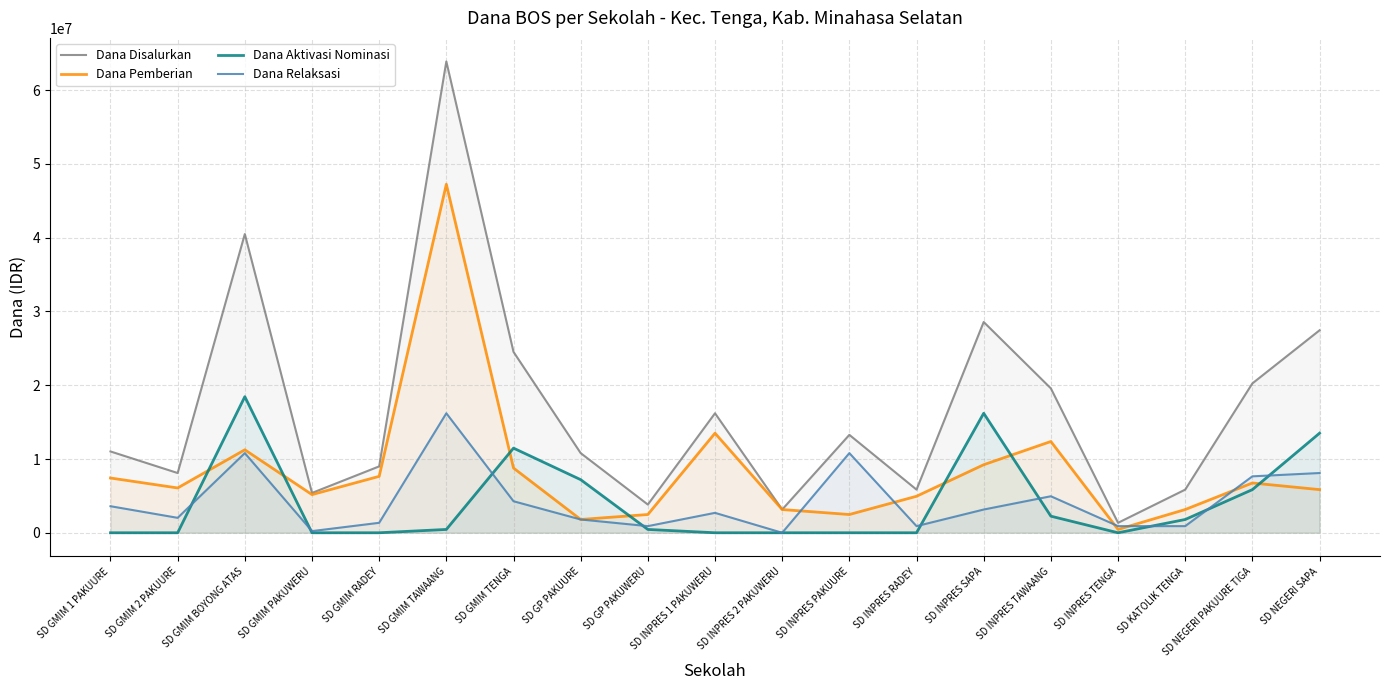

Reading right to left, list all the values displayed in this chart.

Dana Disalurkan: SD NEGERI SAPA=27450000	SD NEGERI PAKUURE TIGA=20250000	SD KATOLIK TENGA=5850000	SD INPRES TENGA=1350000	SD INPRES TAWAANG=19575000	SD INPRES SAPA=28575000	SD INPRES RADEY=5850000	SD INPRES PAKUURE=13275000	SD INPRES 2 PAKUWERU=3150000	SD INPRES 1 PAKUWERU=16200000	SD GP PAKUWERU=3825000	SD GP PAKUURE=10800000	SD GMIM TENGA=24525000	SD GMIM TAWAANG=63900000	SD GMIM RADEY=9000000	SD GMIM PAKUWERU=5400000	SD GMIM BOYONG ATAS=40500000	SD GMIM 2 PAKUURE=8100000	SD GMIM 1 PAKUURE=11025000
Dana Pemberian: SD NEGERI SAPA=5850000	SD NEGERI PAKUURE TIGA=6750000	SD KATOLIK TENGA=3150000	SD INPRES TENGA=450000	SD INPRES TAWAANG=12375000	SD INPRES SAPA=9225000	SD INPRES RADEY=4950000	SD INPRES PAKUURE=2475000	SD INPRES 2 PAKUWERU=3150000	SD INPRES 1 PAKUWERU=13500000	SD GP PAKUWERU=2475000	SD GP PAKUURE=1800000	SD GMIM TENGA=8775000	SD GMIM TAWAANG=47250000	SD GMIM RADEY=7650000	SD GMIM PAKUWERU=5175000	SD GMIM BOYONG ATAS=11250000	SD GMIM 2 PAKUURE=6075000	SD GMIM 1 PAKUURE=7425000
Dana Aktivasi Nominasi: SD NEGERI SAPA=13500000	SD NEGERI PAKUURE TIGA=5850000	SD KATOLIK TENGA=1800000	SD INPRES TENGA=0	SD INPRES TAWAANG=2250000	SD INPRES SAPA=16200000	SD INPRES RADEY=0	SD INPRES PAKUURE=0	SD INPRES 2 PAKUWERU=0	SD INPRES 1 PAKUWERU=0	SD GP PAKUWERU=450000	SD GP PAKUURE=7200000	SD GMIM TENGA=11475000	SD GMIM TAWAANG=450000	SD GMIM RADEY=0	SD GMIM PAKUWERU=0	SD GMIM BOYONG ATAS=18450000	SD GMIM 2 PAKUURE=0	SD GMIM 1 PAKUURE=0
Dana Relaksasi: SD NEGERI SAPA=8100000	SD NEGERI PAKUURE TIGA=7650000	SD KATOLIK TENGA=900000	SD INPRES TENGA=900000	SD INPRES TAWAANG=4950000	SD INPRES SAPA=3150000	SD INPRES RADEY=900000	SD INPRES PAKUURE=10800000	SD INPRES 2 PAKUWERU=0	SD INPRES 1 PAKUWERU=2700000	SD GP PAKUWERU=900000	SD GP PAKUURE=1800000	SD GMIM TENGA=4275000	SD GMIM TAWAANG=16200000	SD GMIM RADEY=1350000	SD GMIM PAKUWERU=225000	SD GMIM BOYONG ATAS=10800000	SD GMIM 2 PAKUURE=2025000	SD GMIM 1 PAKUURE=3600000